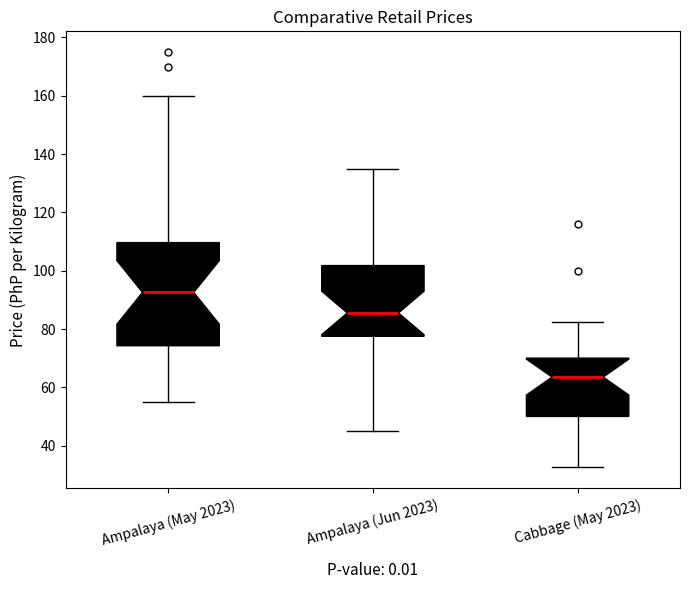

Reading left to right, read every box against the y-axis: the position of its median line, the range the box covers, and the ends of its whiskers. The values are not printed on the chart, so give them approximately, as read against the axis.

Ampalaya (May 2023): median 92, box 74 to 110, whiskers 56 to 160
Ampalaya (Jun 2023): median 86, box 78 to 102, whiskers 46 to 136
Cabbage (May 2023): median 64, box 50 to 70, whiskers 32 to 82